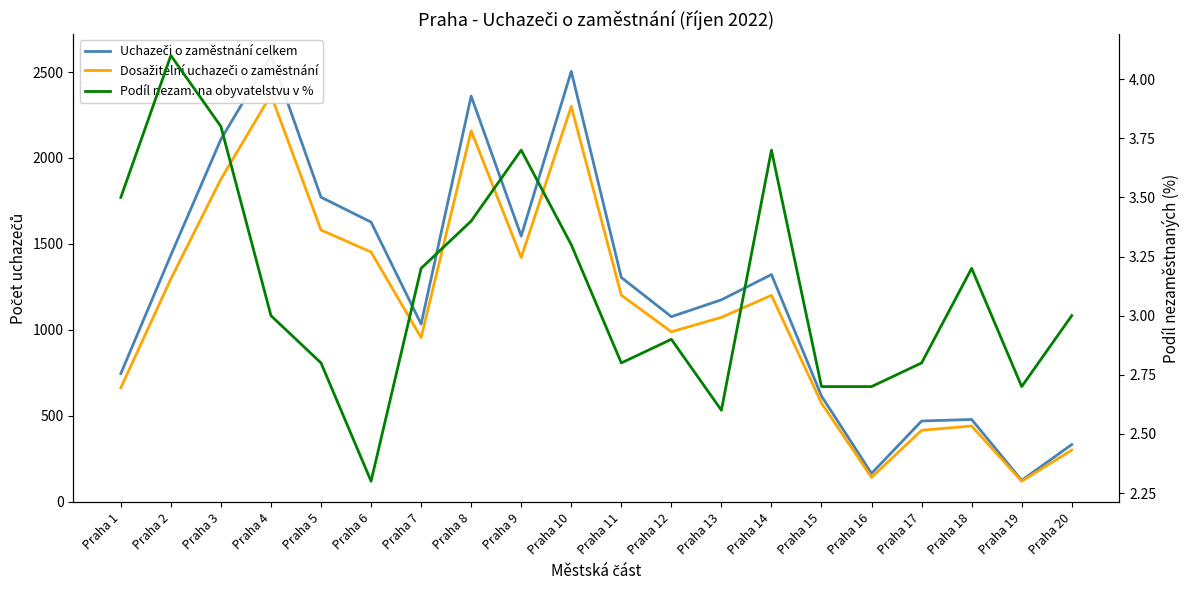

What is the approximate value of Podíl nezam. na obyvatelstvu v % at Praha 14?

3.7